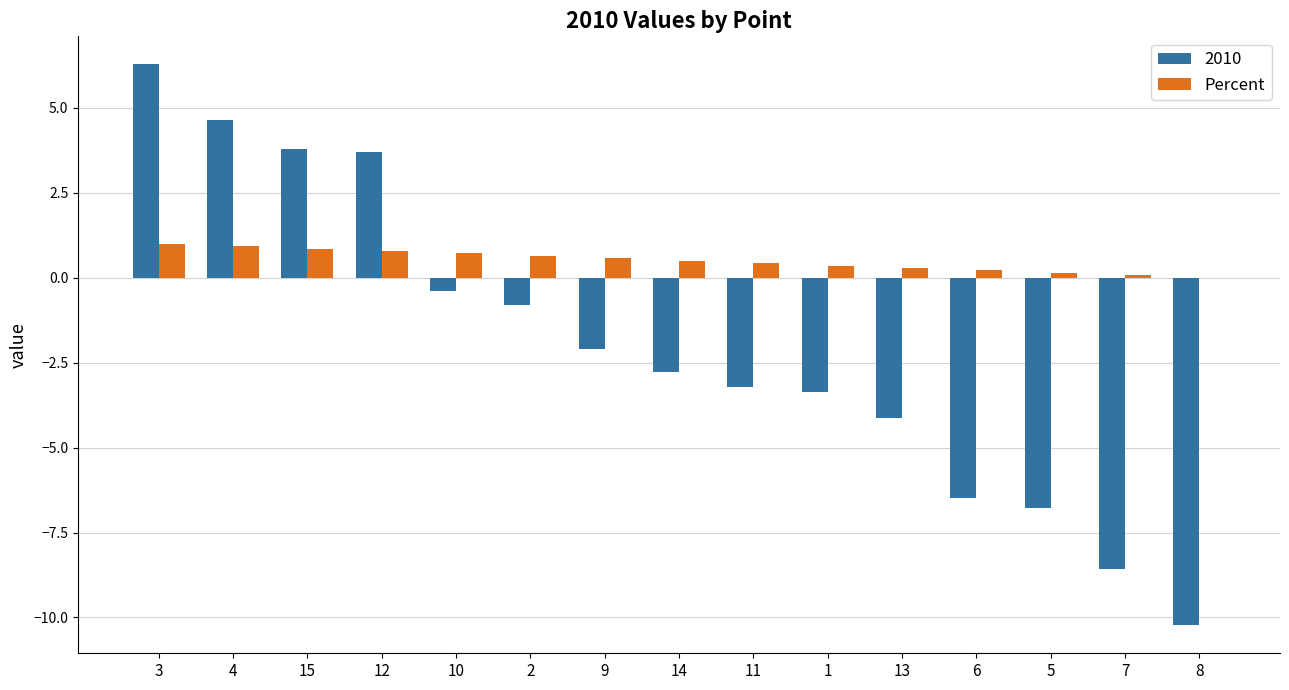

Which series has the largest total across all categories?

Percent